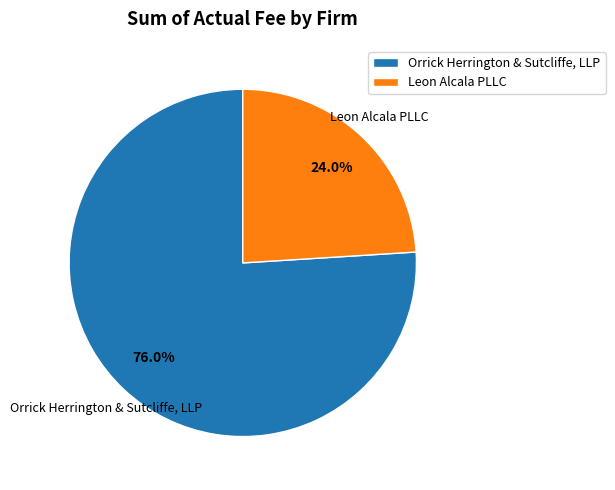

How many segments does this pie chart have?

2